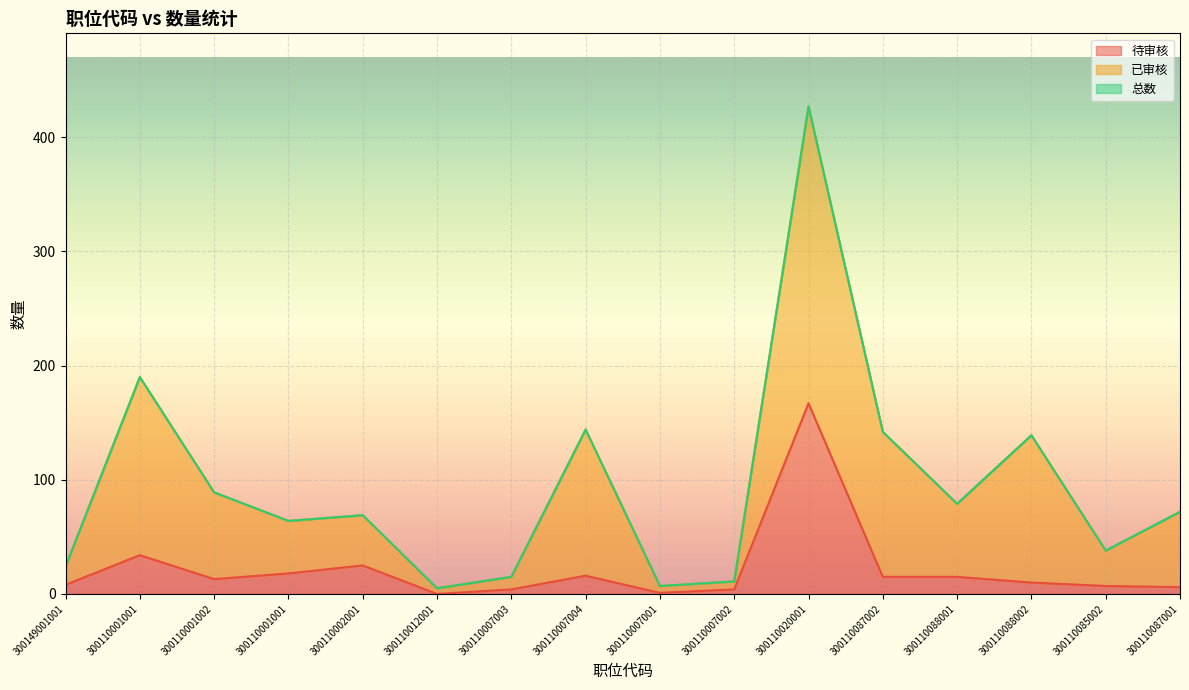

Which label corresponds to the smallest value in the chart?

300110012001